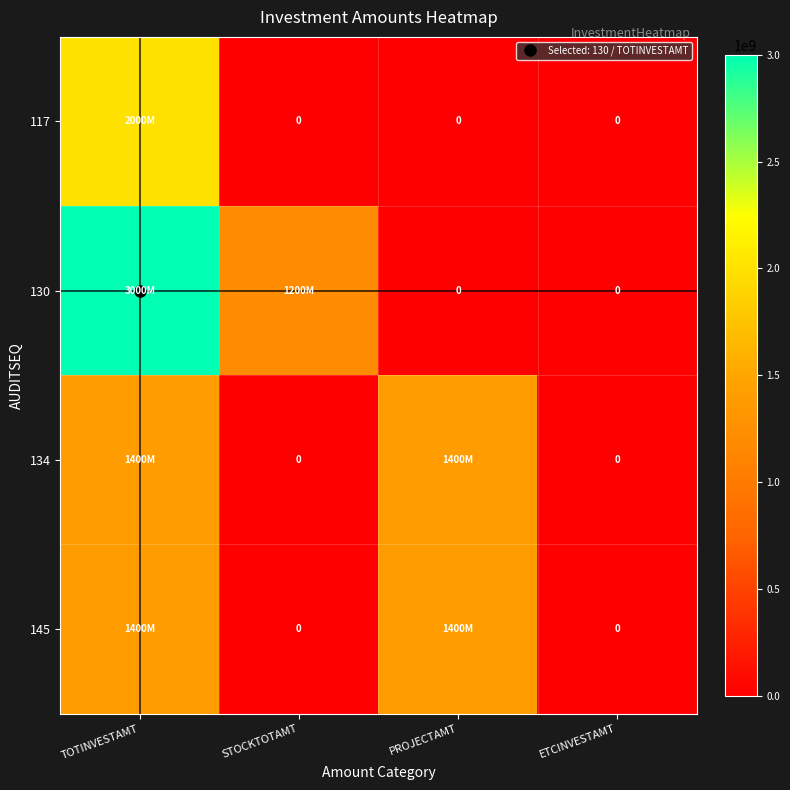

What is the total value across all series at PROJECTAMT?

2800000000